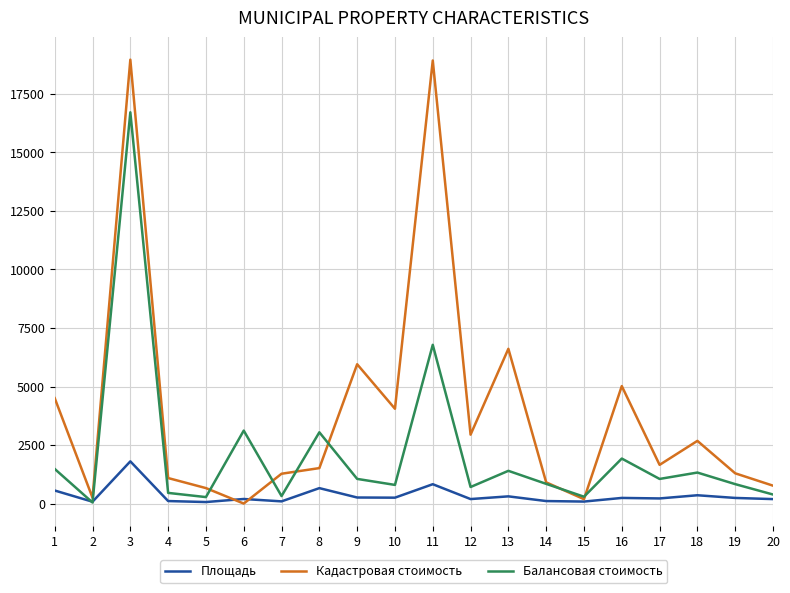

True or false: Площадь has more than 0 interior local peaks.

True